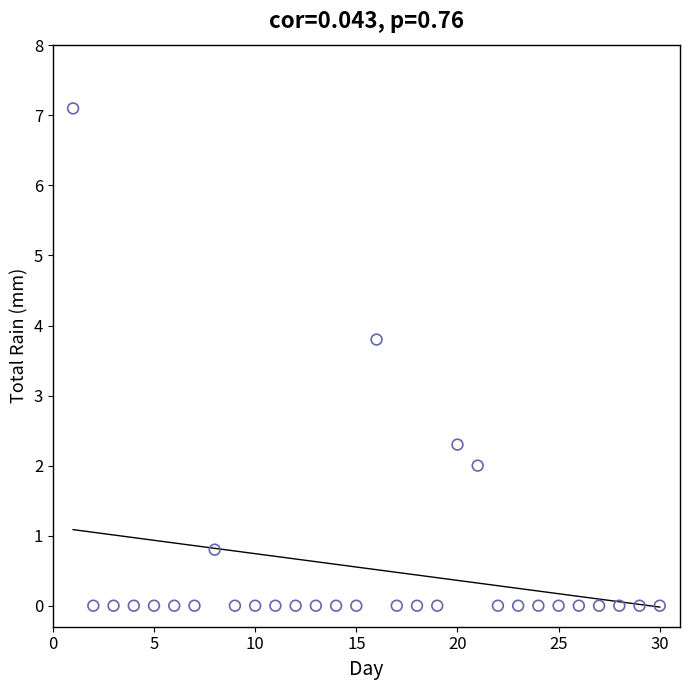

What is the range of Y values (max minus min)?

7.1